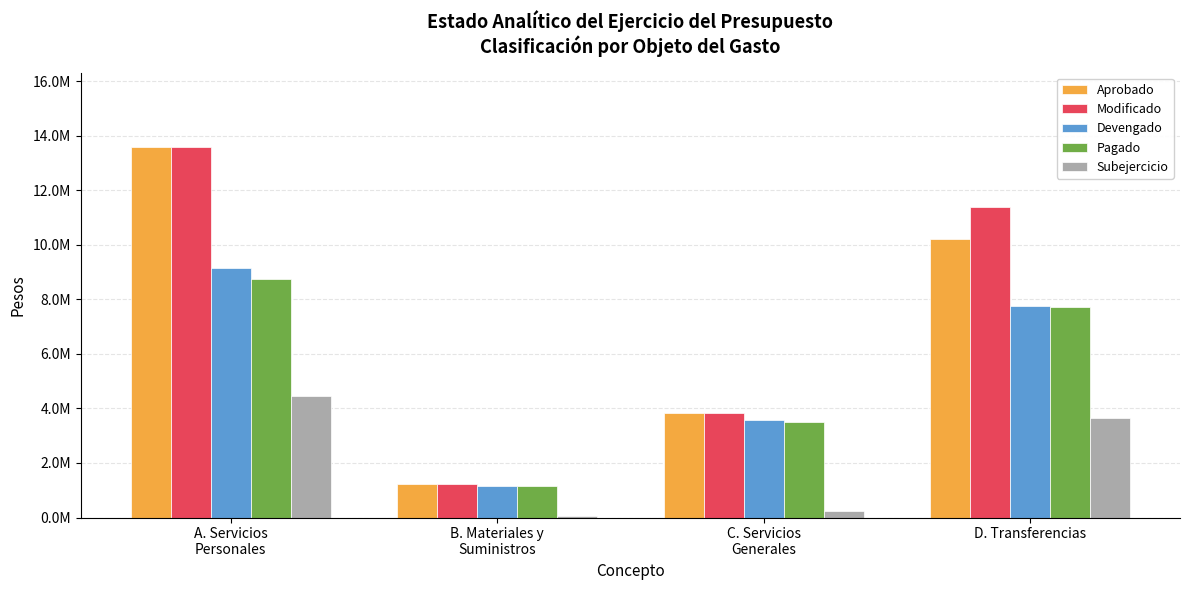

Reading left to right, list all the values displayed in this chart.

Aprobado: A. Servicios
Personales=13589869	B. Materiales y
Suministros=1214292	C. Servicios
Generales=3830263	D. Transferencias=10191813
Modificado: A. Servicios
Personales=13589869	B. Materiales y
Suministros=1219293	C. Servicios
Generales=3816657	D. Transferencias=11376813
Devengado: A. Servicios
Personales=9131313	B. Materiales y
Suministros=1146666	C. Servicios
Generales=3571219	D. Transferencias=7741703
Pagado: A. Servicios
Personales=8735098	B. Materiales y
Suministros=1146367	C. Servicios
Generales=3486275	D. Transferencias=7715863
Subejercicio: A. Servicios
Personales=4458556	B. Materiales y
Suministros=72627	C. Servicios
Generales=245438	D. Transferencias=3635110